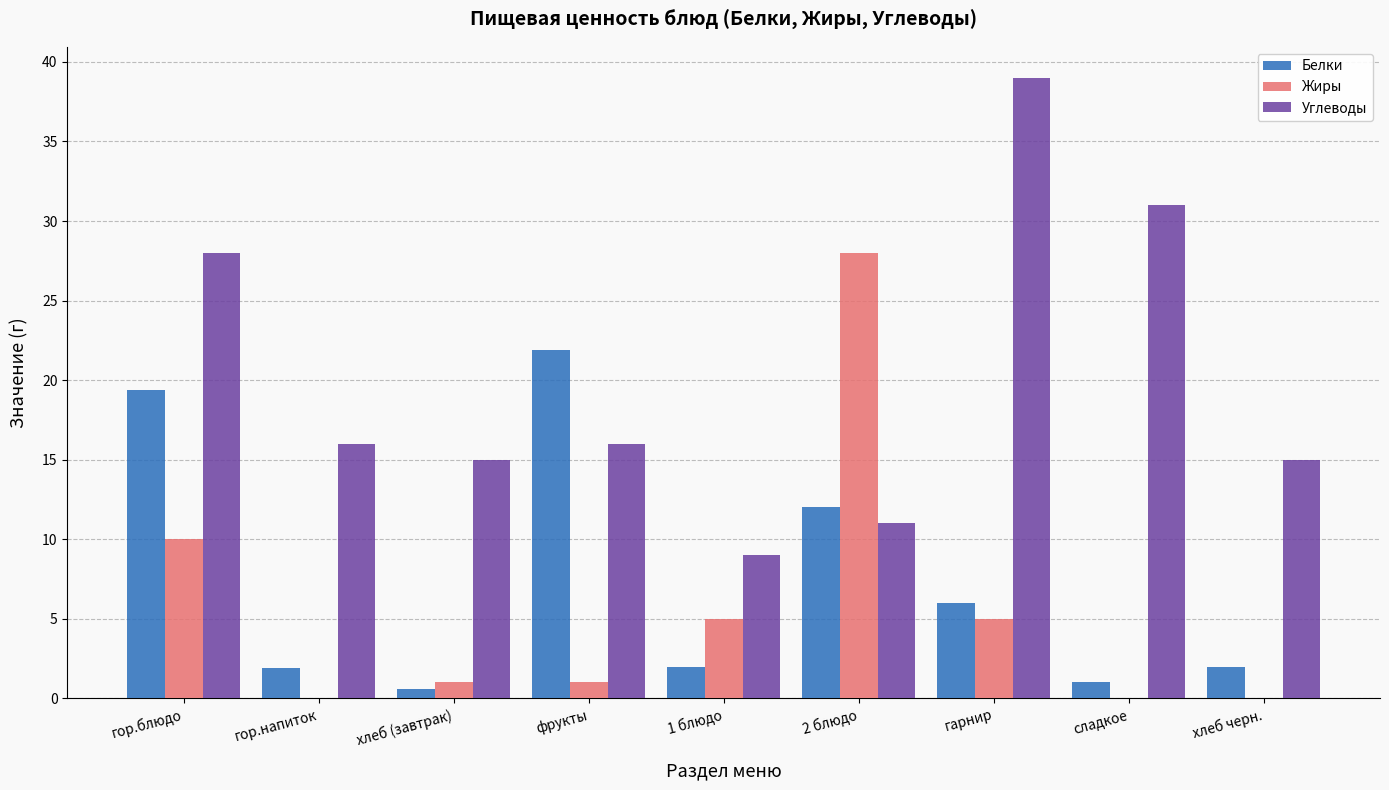

Between гарнир and сладкое, which series saw the biggest shift?

Углеводы